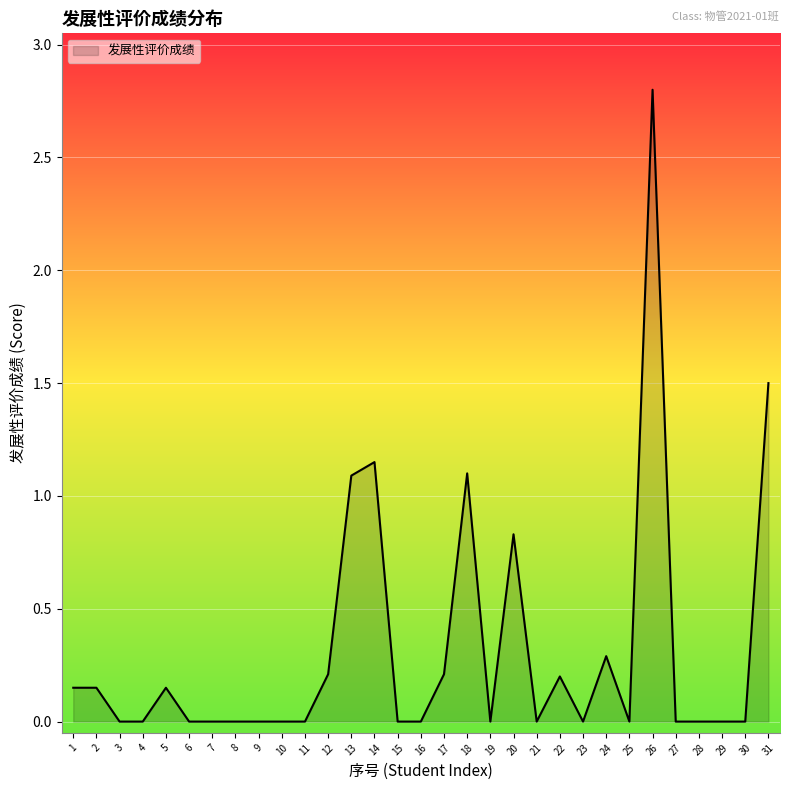

Which category has the highest value across all series?

26